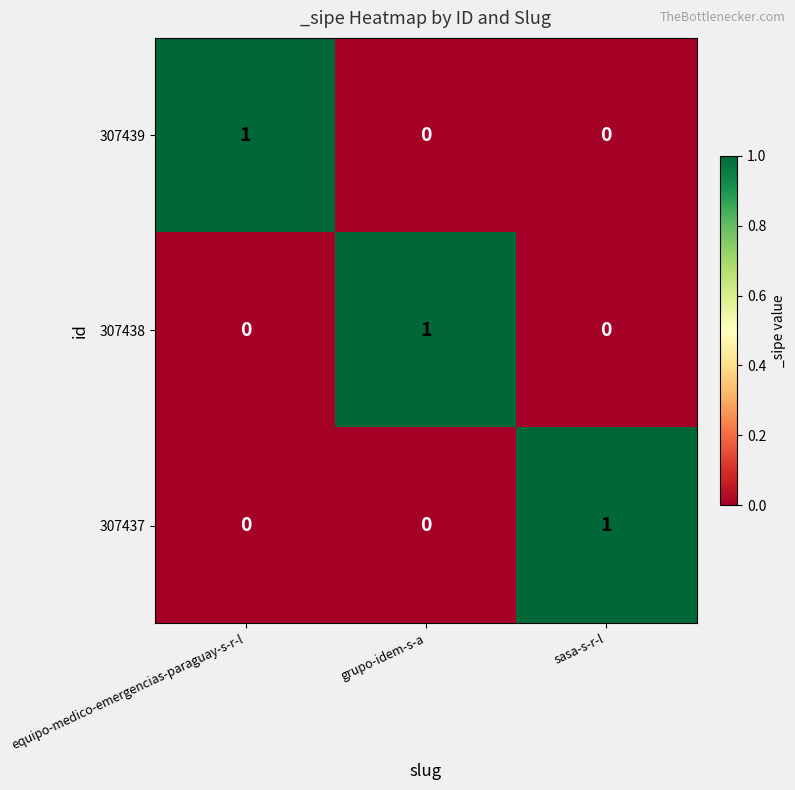

Is the value of 307437 at sasa-s-r-l greater than the value of 307439 at grupo-idem-s-a?

Yes